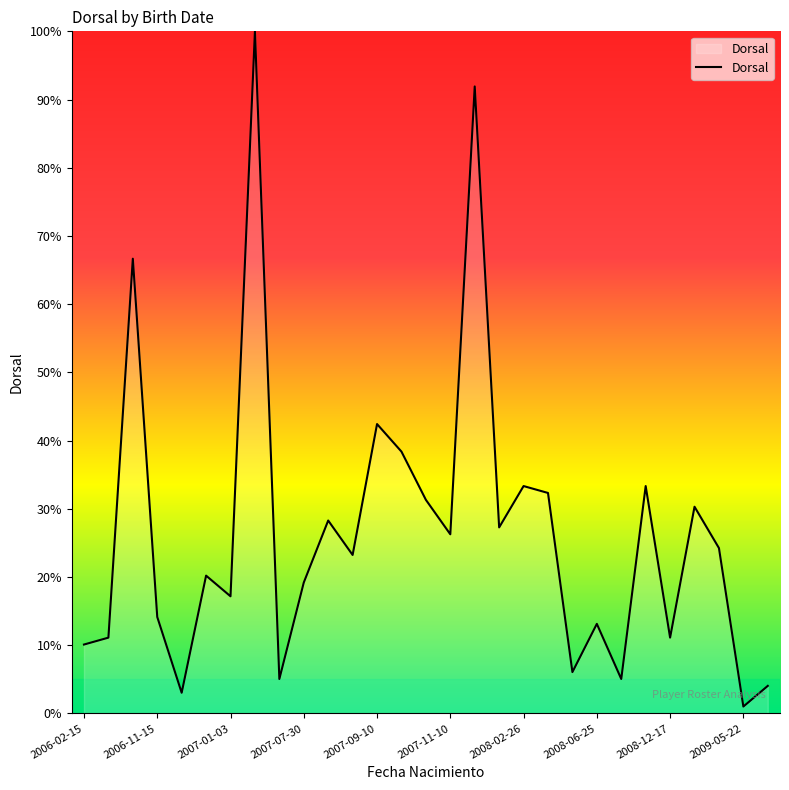

What is the maximum value shown in the chart?

100.0